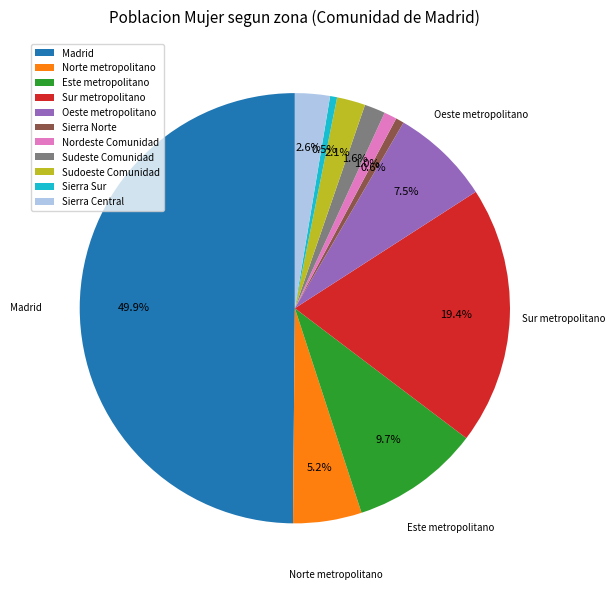

To the nearest percent, what percentage of the pie is Sur metropolitano?

19%